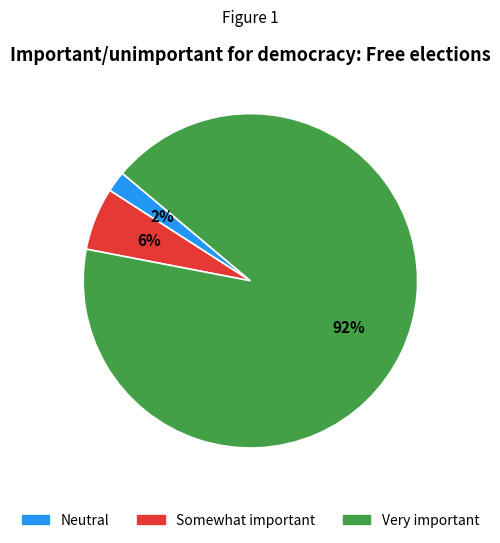

How many segments does this pie chart have?

3